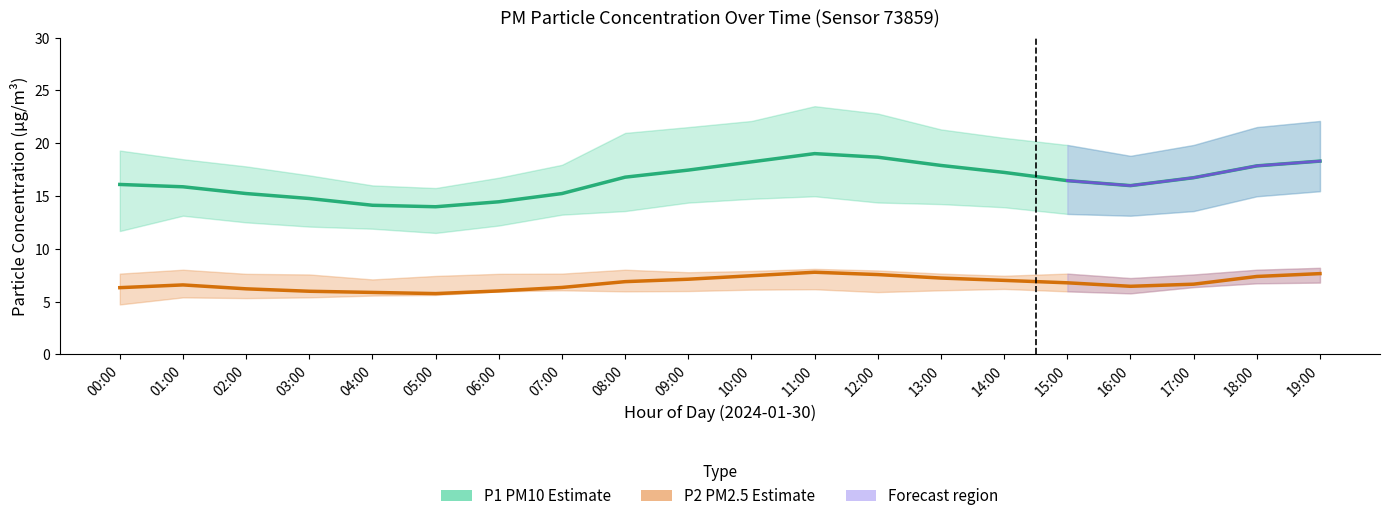

What position from the left is 05:00?

6